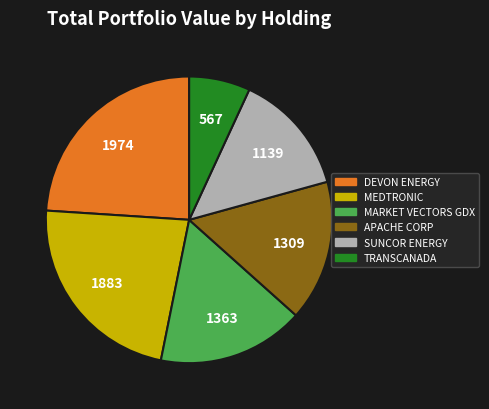

Does any single category account for the majority?

No